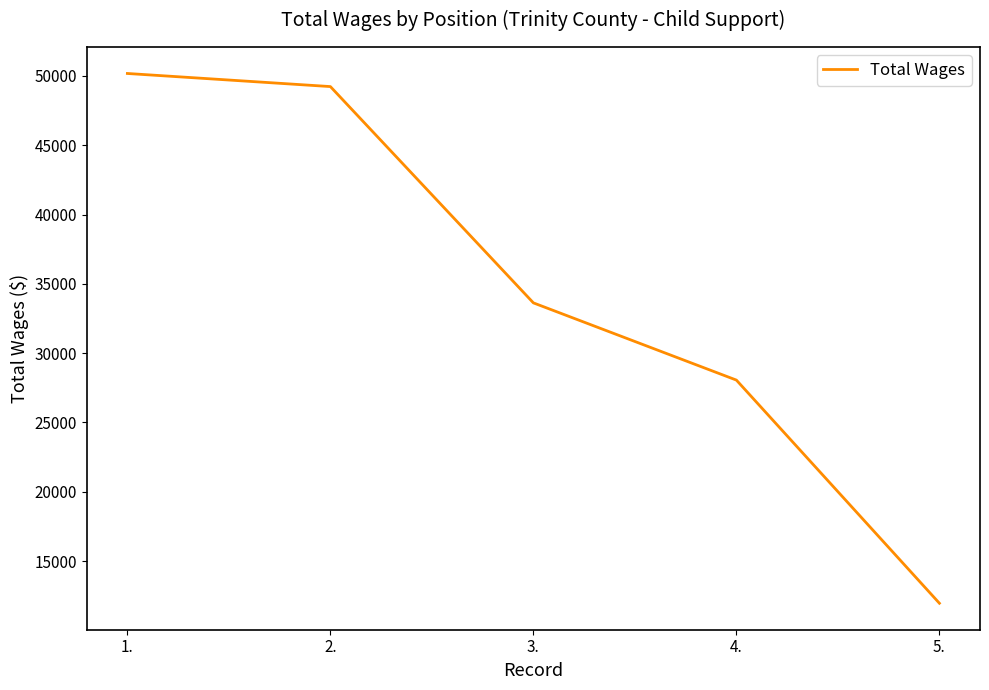

Reading right to left, extract all data points from this chart.

5.=11962	4.=28058	3.=33628	2.=49230	1.=50175